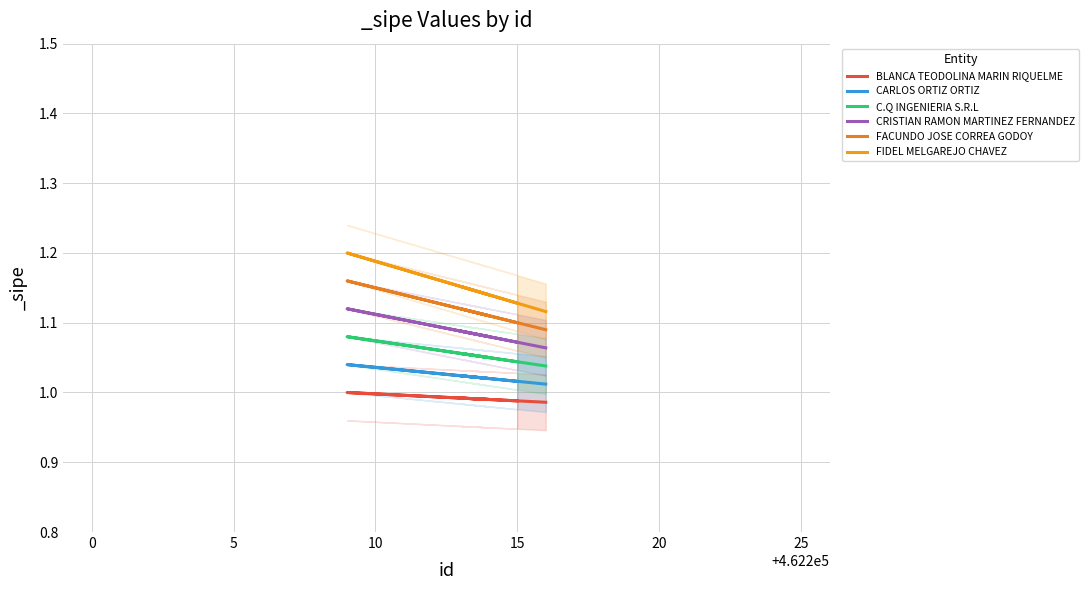

The value of C.Q INGENIERIA S.R.L at 10 is 1.1. True or false?

True